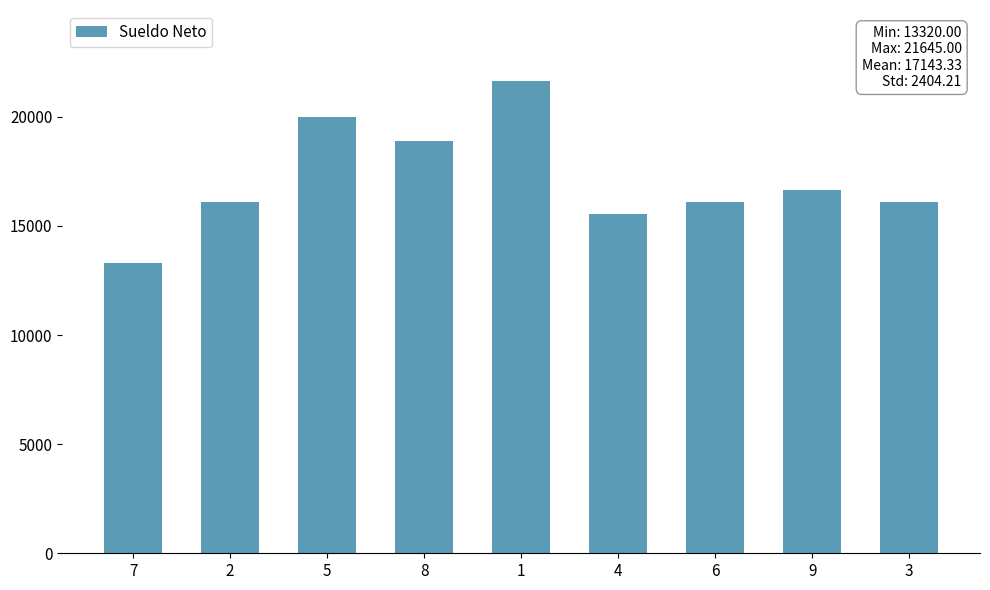

Is it true that the value at 7 is 7744?

False